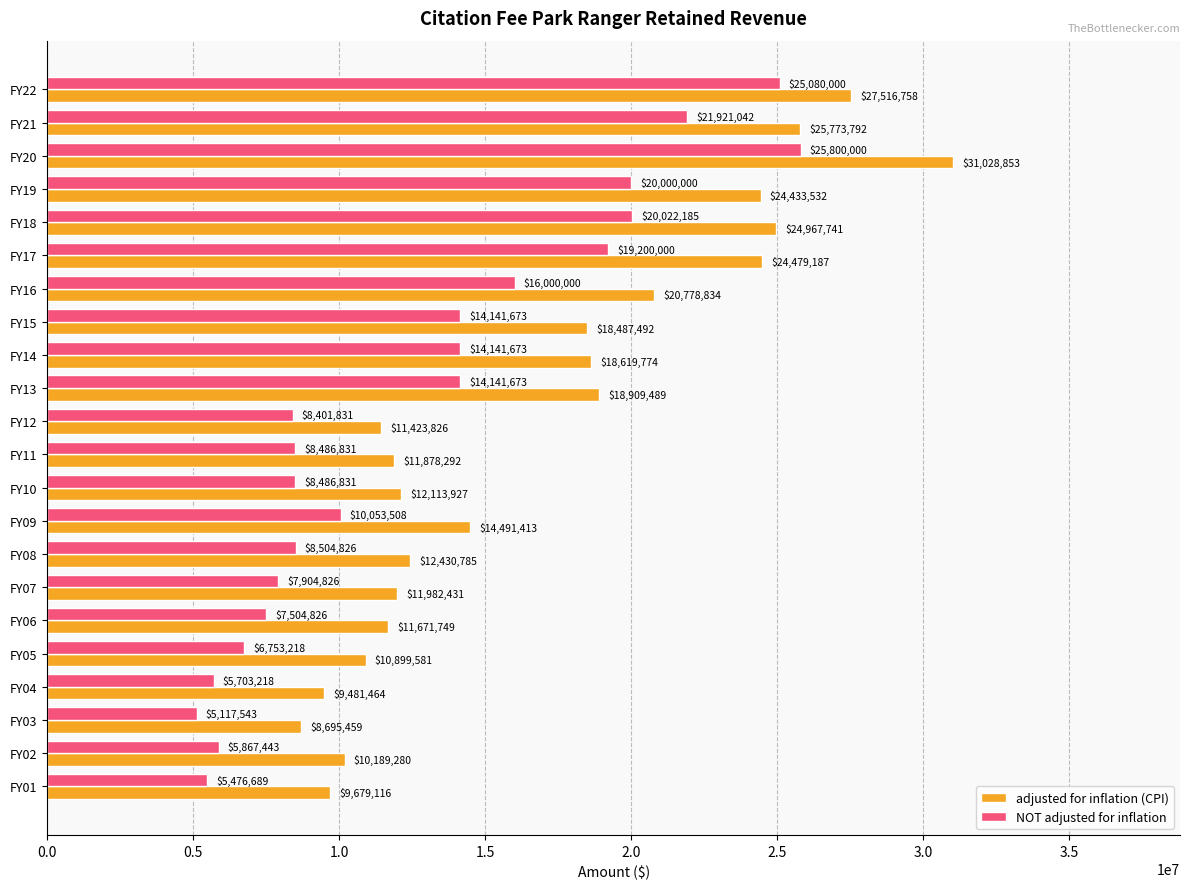

Where is NOT adjusted for inflation nearest to the value 15458771?

FY16